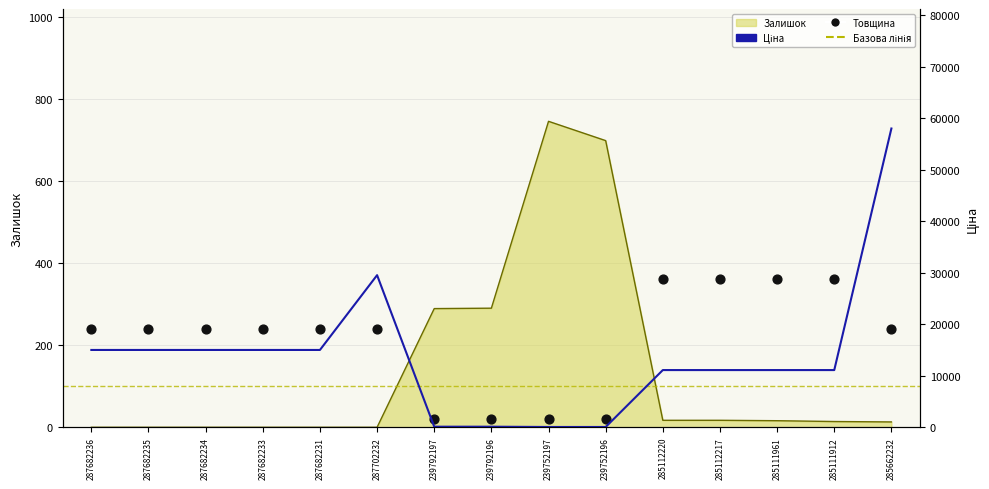

Which series has the largest total across all categories?

Ціна